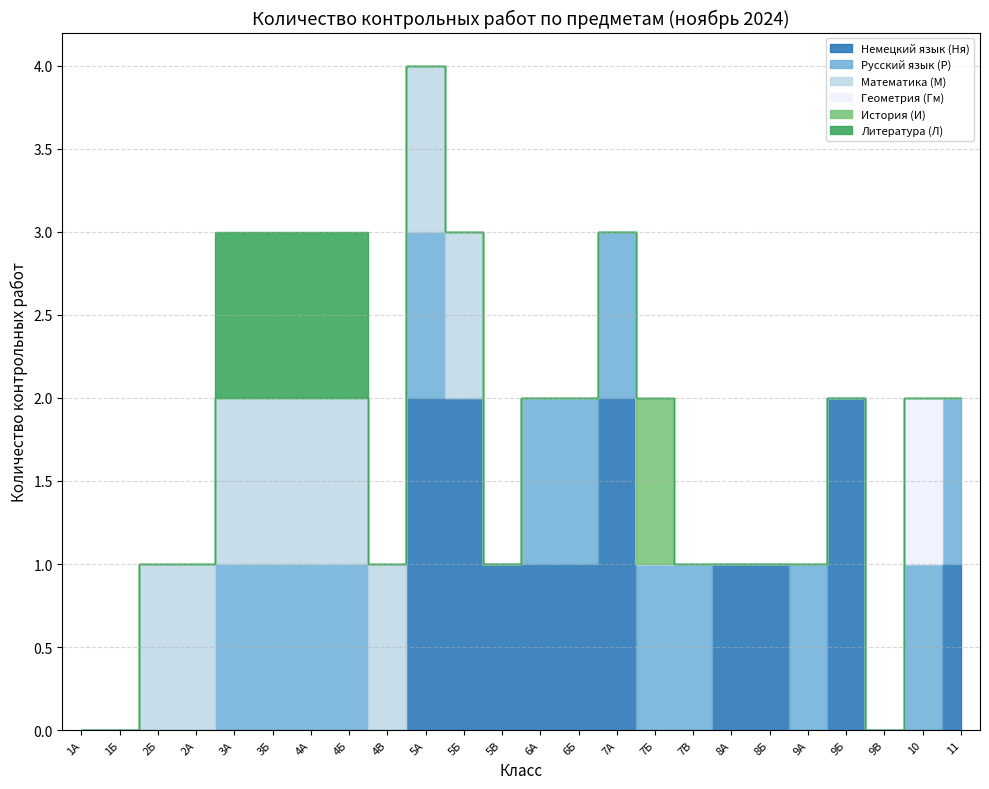

Where is the first local maximum for История (И)?

7Б